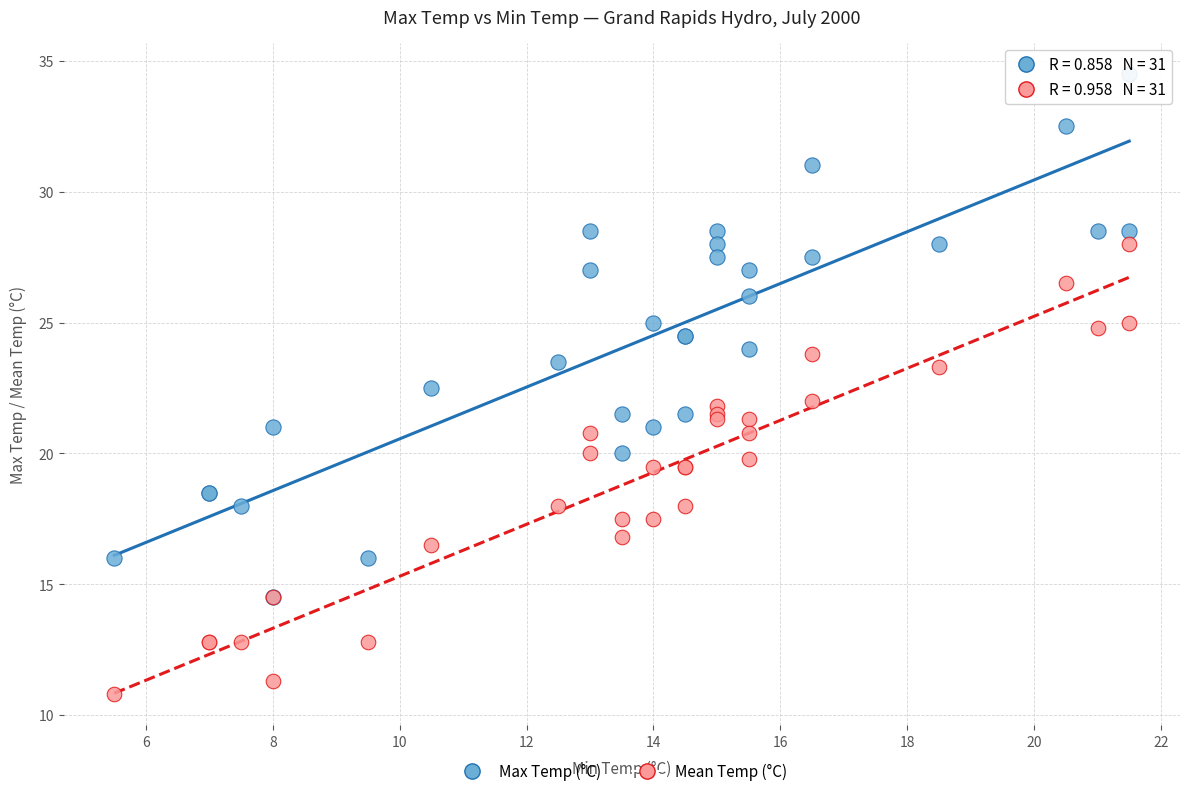

Which series reaches the minimum Y coordinate?

Mean Temp (°C)